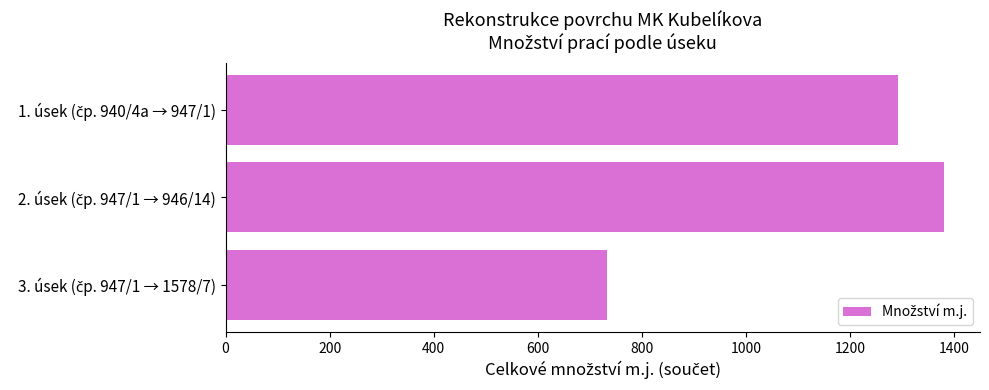

What is the average value?

1135.3